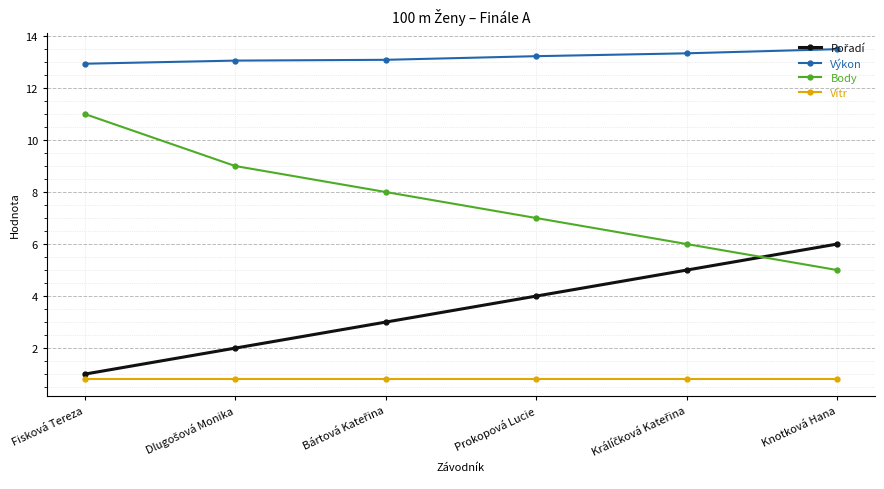

What is the total value across all series at Knotková Hana?

25.3